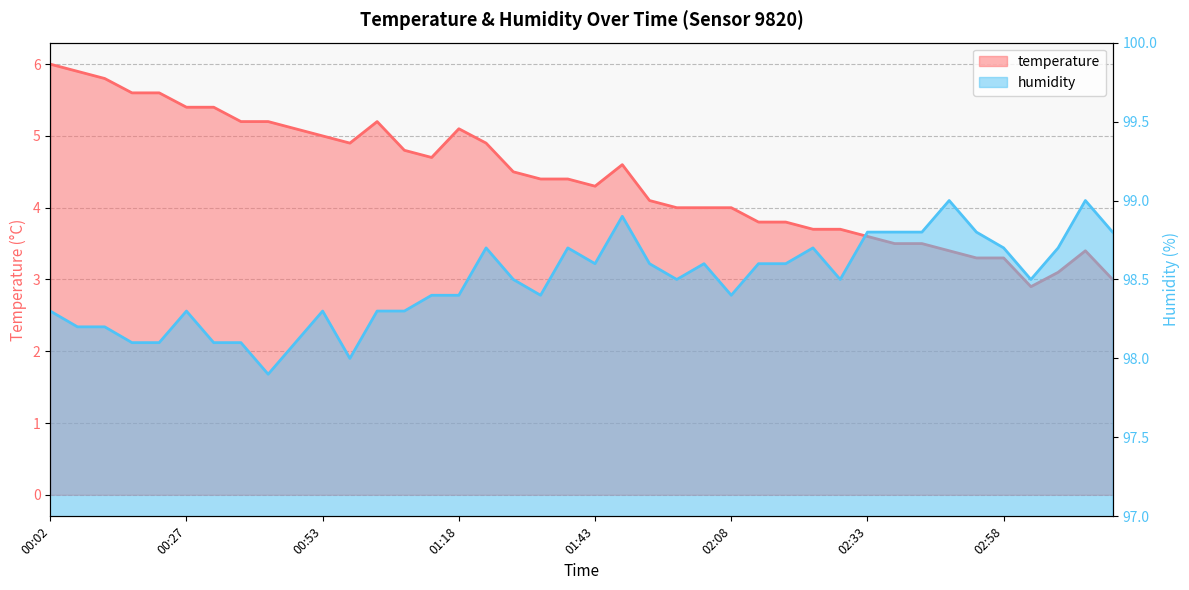

Which has a higher value, 02:38 or 01:43?

01:43